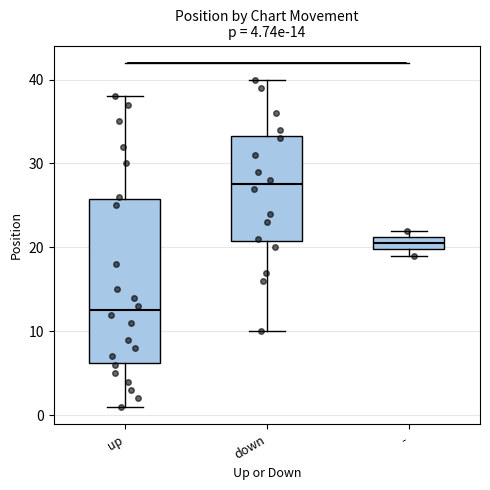

Which box is the tallest, from its lower edge to its upper edge?

up